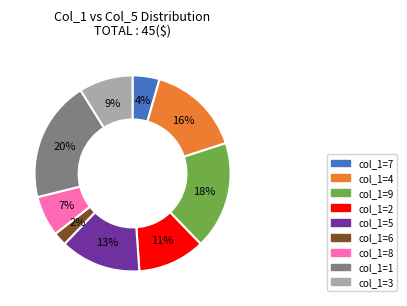

To the nearest percent, what is the average slice percentage?

11%